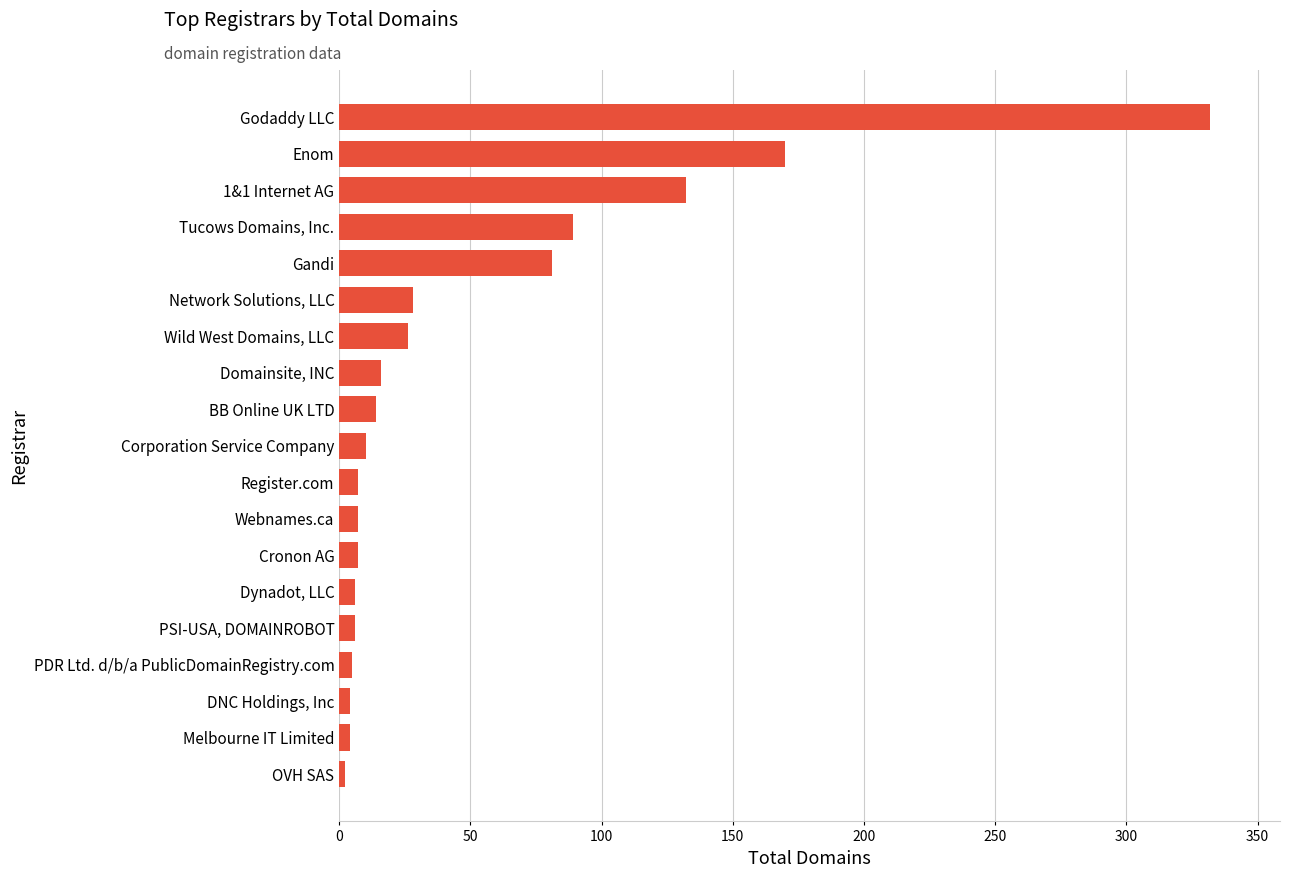

What is the sum of the values at BB Online UK LTD and Gandi?

95